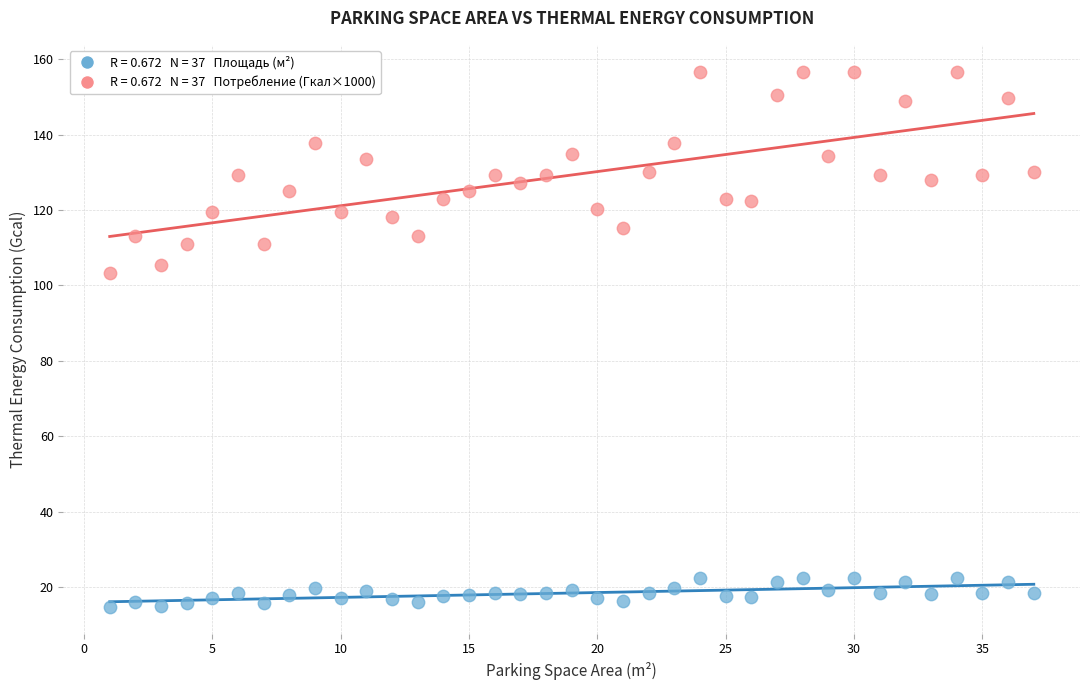

Across all series, what Y value is closest to 85?

103.3